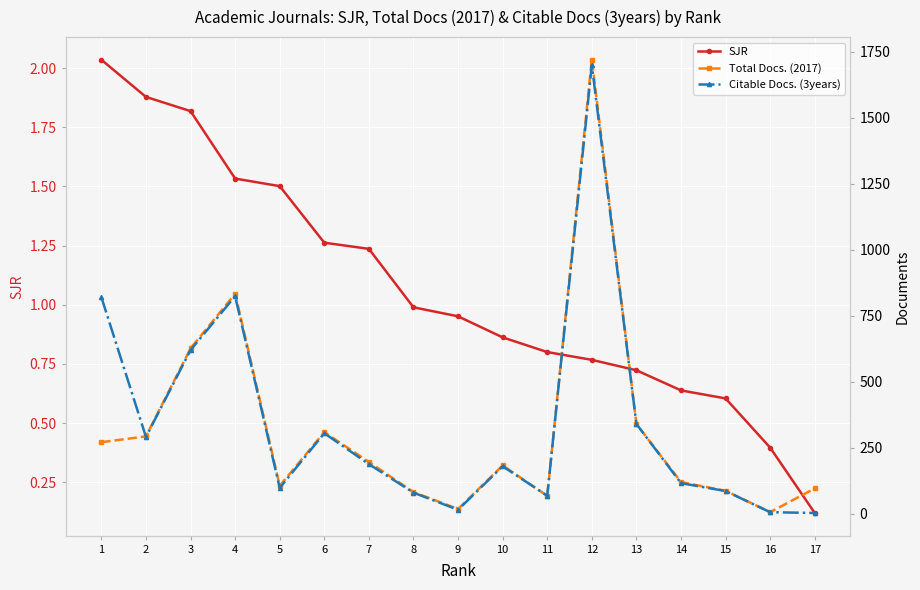

What is the sum of all SJR values?

18.1